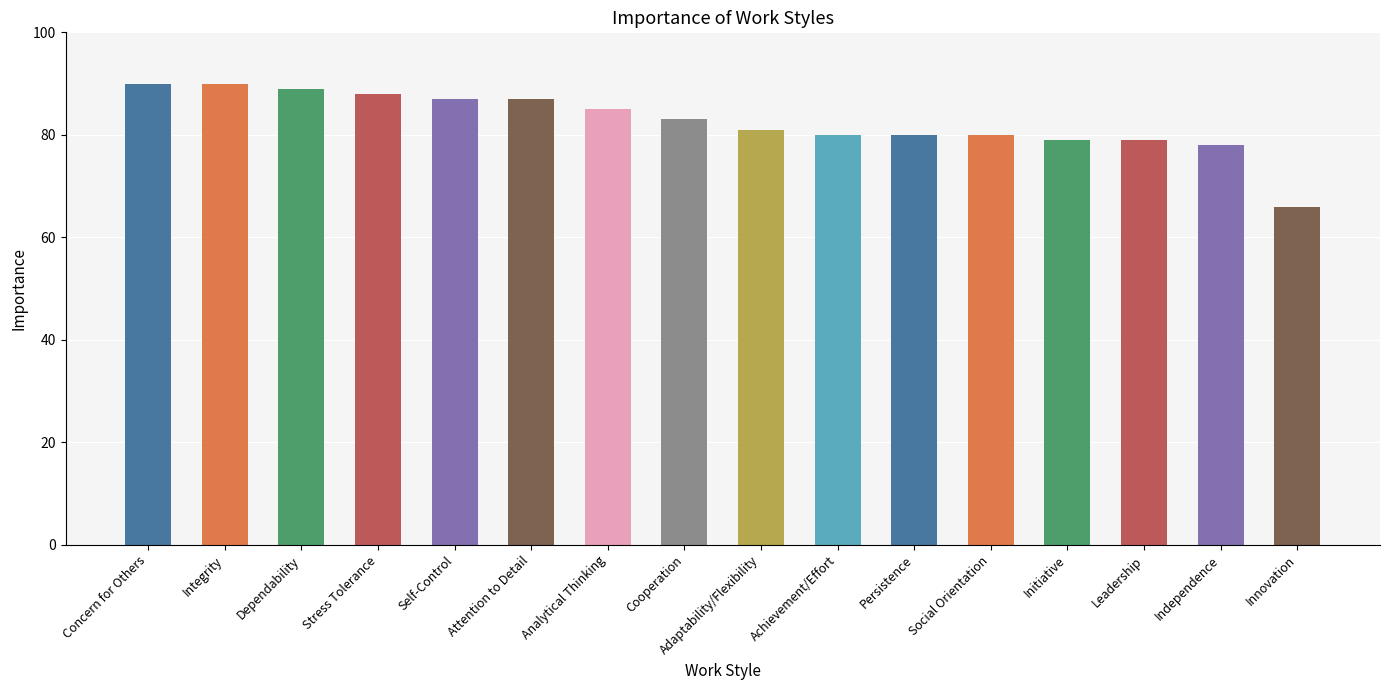

What is the difference between the maximum and minimum values?

24